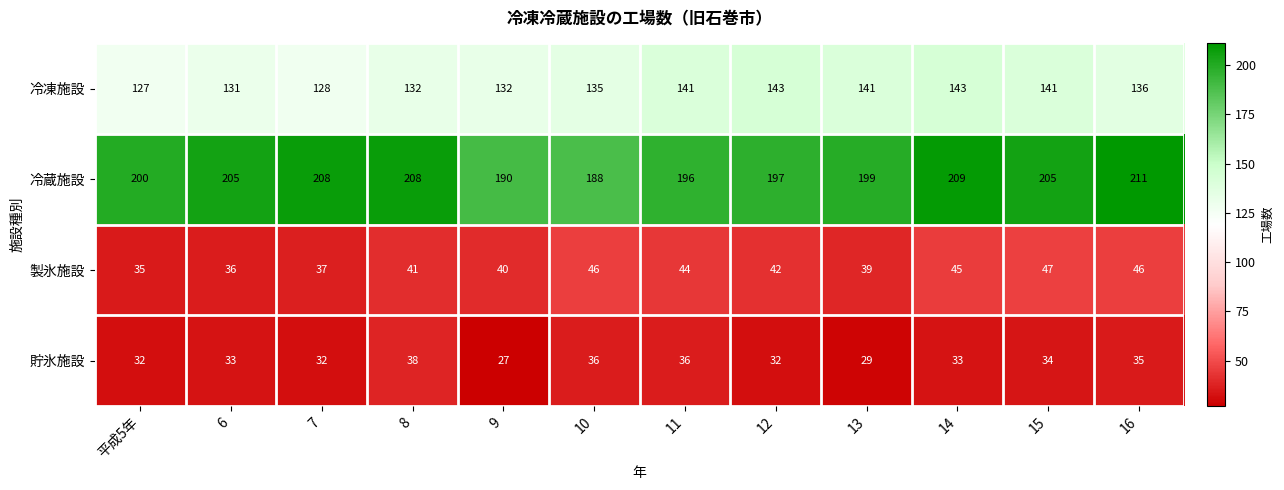

At which label is 製氷施設 closest to 41?

8